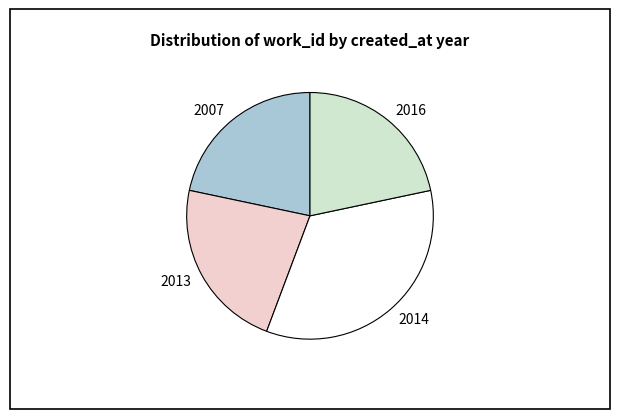

Combined, do 2007 and 2013 account for over 50%?

No